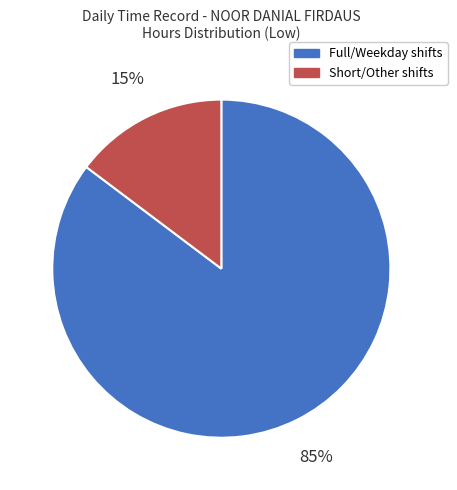

Is it true that Full/Weekday shifts is 92% of the pie?

False